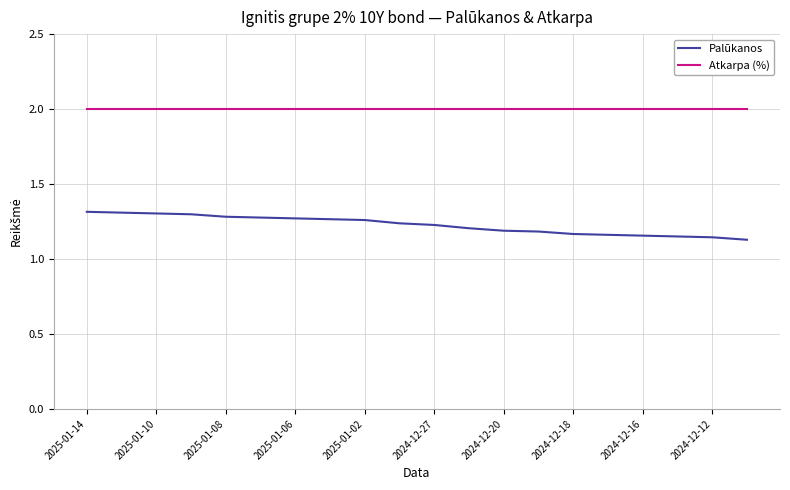

Which series has the largest total across all categories?

Atkarpa (%)